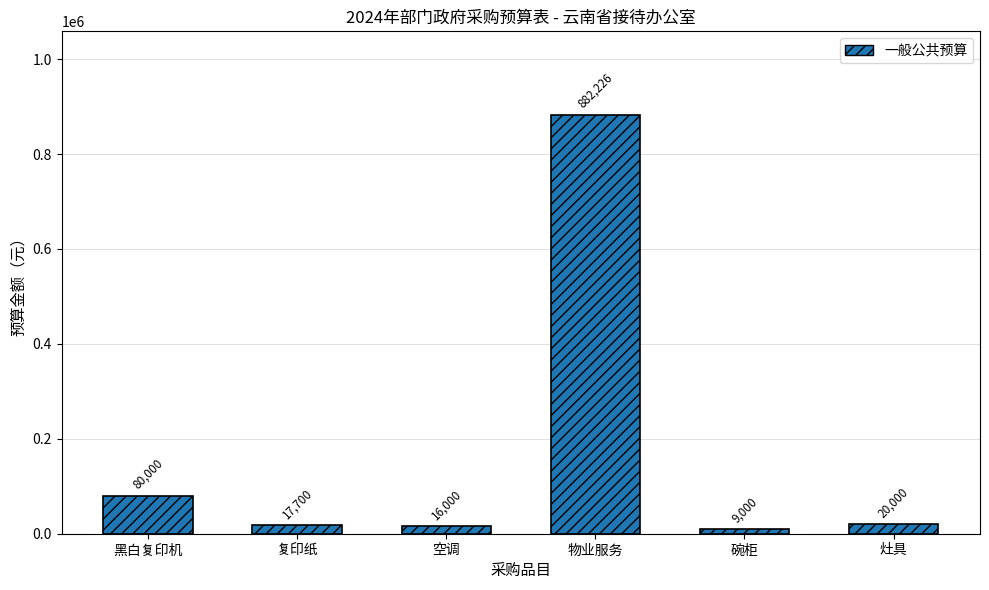

Are the bars grouped side by side (vs. stacked)?

No